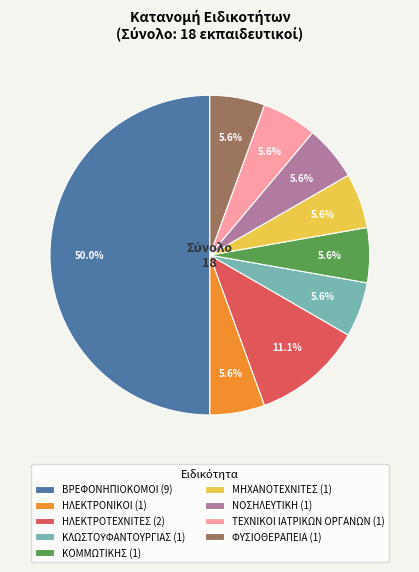

Which slice is the largest?

ΒΡΕΦΟΝΗΠΙΟΚΟΜΟΙ (9)